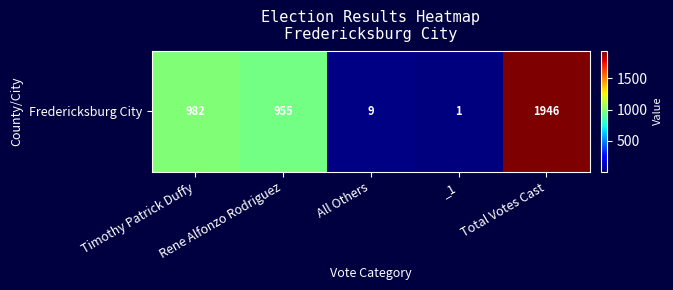

List the labels in order of value, smallest first.

_1, All Others, Rene Alfonzo Rodriguez, Timothy Patrick Duffy, Total Votes Cast